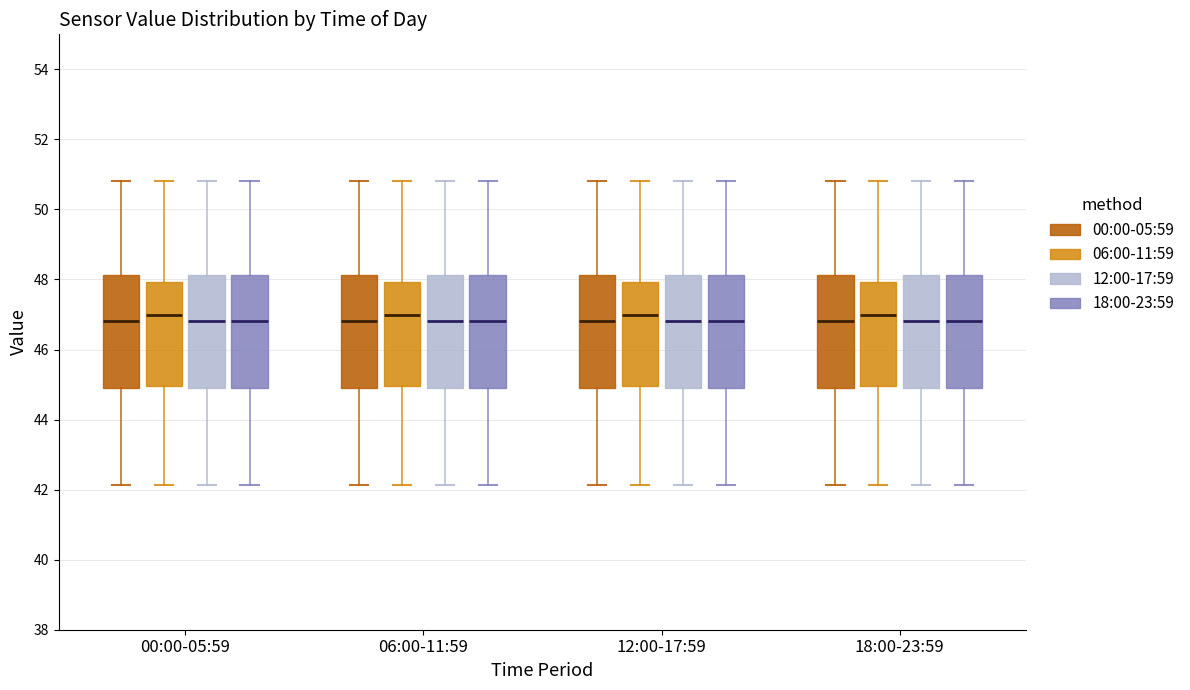

Where is the upper edge of the box for 00:00-05:59 (06:00-11:59) on the y-axis? The values are not printed on the chart, so give them approximately, as read against the axis.

48.0